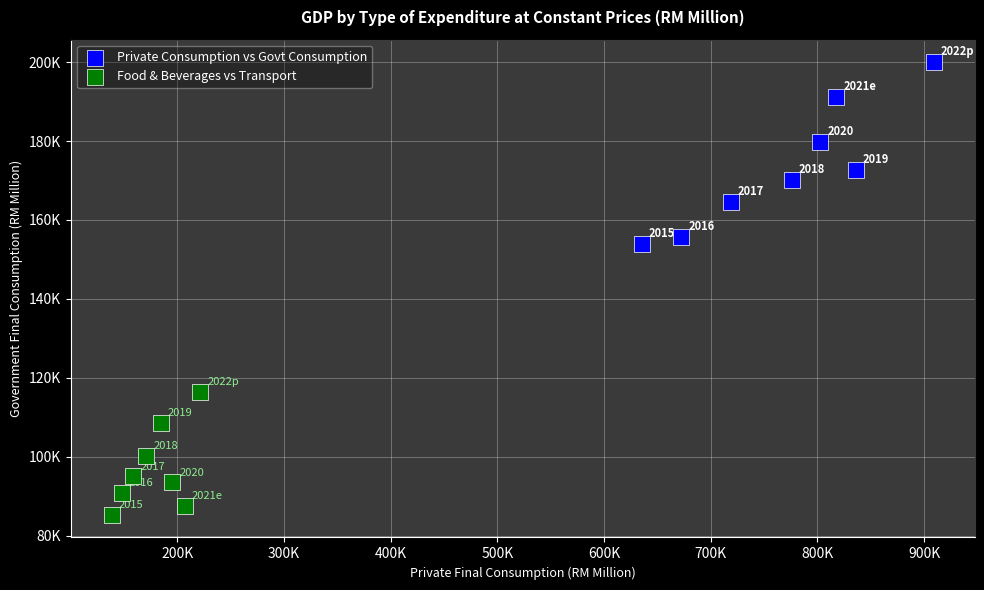

What are all the series names shown in the legend?

Private Consumption vs Govt Consumption, Food & Beverages vs Transport